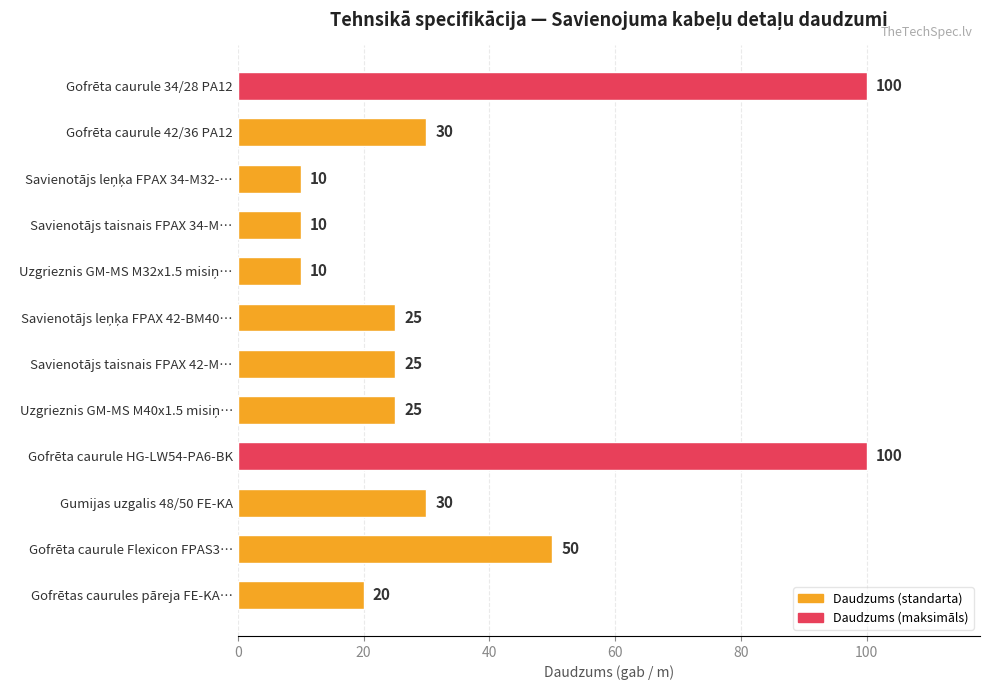

At which label is the value closest to 55?

Gofrēta caurule Flexicon FPAS3…